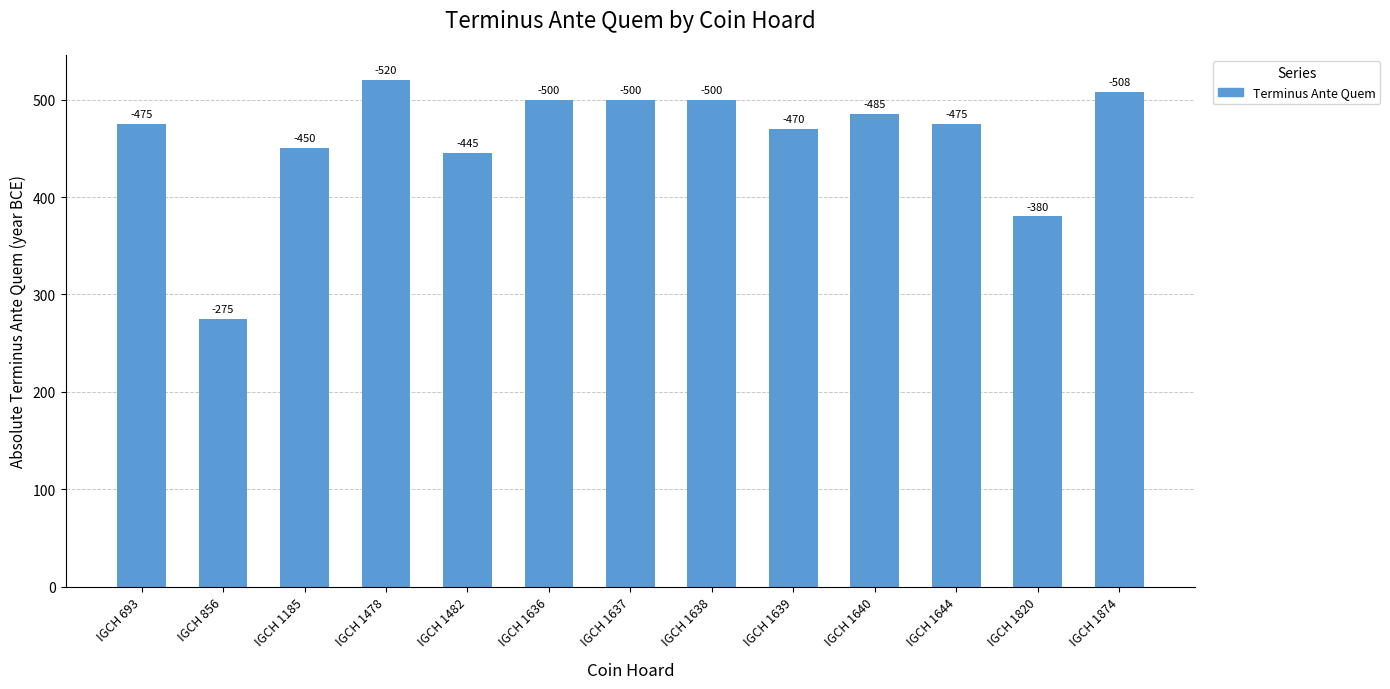

Are the bars horizontal?

No